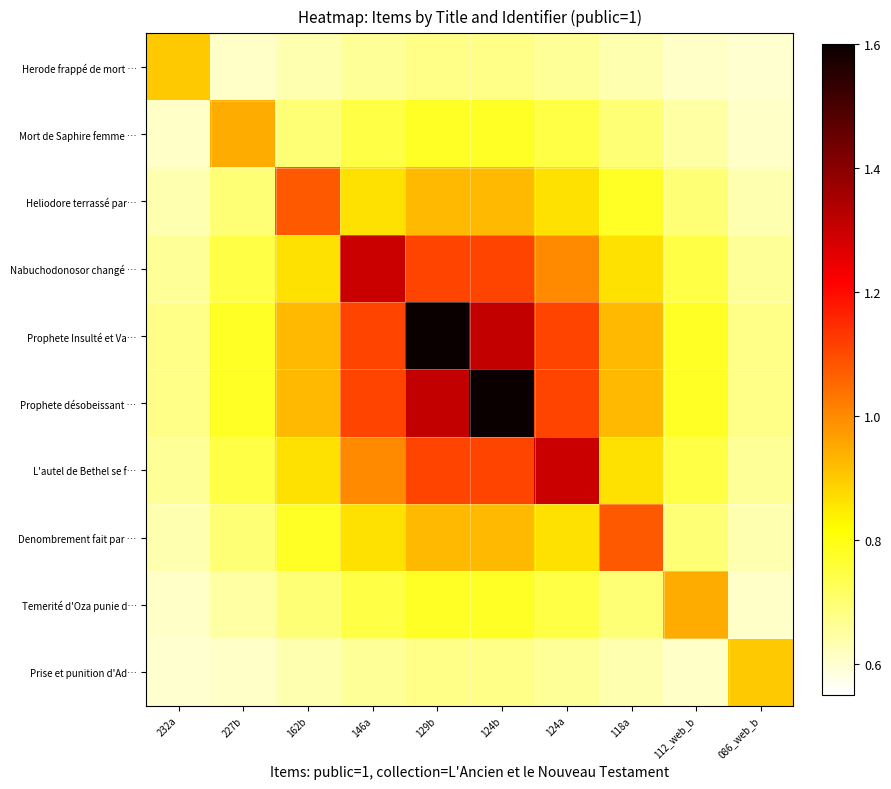

Reading left to right, transcribe all the data shown in this chart.

Herode frappé de mort …: 232a=0.9	227b=0.6	162b=0.6	146a=0.7	129b=0.7	124b=0.7	124a=0.7	118a=0.6	112_web_b=0.6	086_web_b=0.6
Mort de Saphire femme …: 232a=0.6	227b=0.9	162b=0.7	146a=0.7	129b=0.8	124b=0.8	124a=0.7	118a=0.7	112_web_b=0.6	086_web_b=0.6
Heliodore terrassé par…: 232a=0.6	227b=0.7	162b=1.1	146a=0.9	129b=0.9	124b=0.9	124a=0.9	118a=0.8	112_web_b=0.7	086_web_b=0.6
Nabuchodonosor changé …: 232a=0.7	227b=0.7	162b=0.9	146a=1.3	129b=1.1	124b=1.1	124a=1.0	118a=0.9	112_web_b=0.7	086_web_b=0.7
Prophete Insulté et Va…: 232a=0.7	227b=0.8	162b=0.9	146a=1.1	129b=1.6	124b=1.3	124a=1.1	118a=0.9	112_web_b=0.8	086_web_b=0.7
Prophete désobeissant …: 232a=0.7	227b=0.8	162b=0.9	146a=1.1	129b=1.3	124b=1.6	124a=1.1	118a=0.9	112_web_b=0.8	086_web_b=0.7
L'autel de Bethel se f…: 232a=0.7	227b=0.7	162b=0.9	146a=1.0	129b=1.1	124b=1.1	124a=1.3	118a=0.9	112_web_b=0.7	086_web_b=0.7
Denombrement fait par …: 232a=0.6	227b=0.7	162b=0.8	146a=0.9	129b=0.9	124b=0.9	124a=0.9	118a=1.1	112_web_b=0.7	086_web_b=0.6
Temerité d'Oza punie d…: 232a=0.6	227b=0.6	162b=0.7	146a=0.7	129b=0.8	124b=0.8	124a=0.7	118a=0.7	112_web_b=0.9	086_web_b=0.6
Prise et punition d'Ad…: 232a=0.6	227b=0.6	162b=0.6	146a=0.7	129b=0.7	124b=0.7	124a=0.7	118a=0.6	112_web_b=0.6	086_web_b=0.9